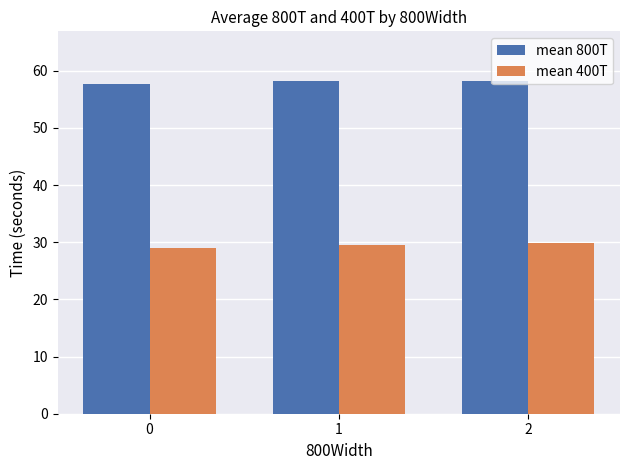

List the series in order of their overall mean, highest first.

mean 800T, mean 400T